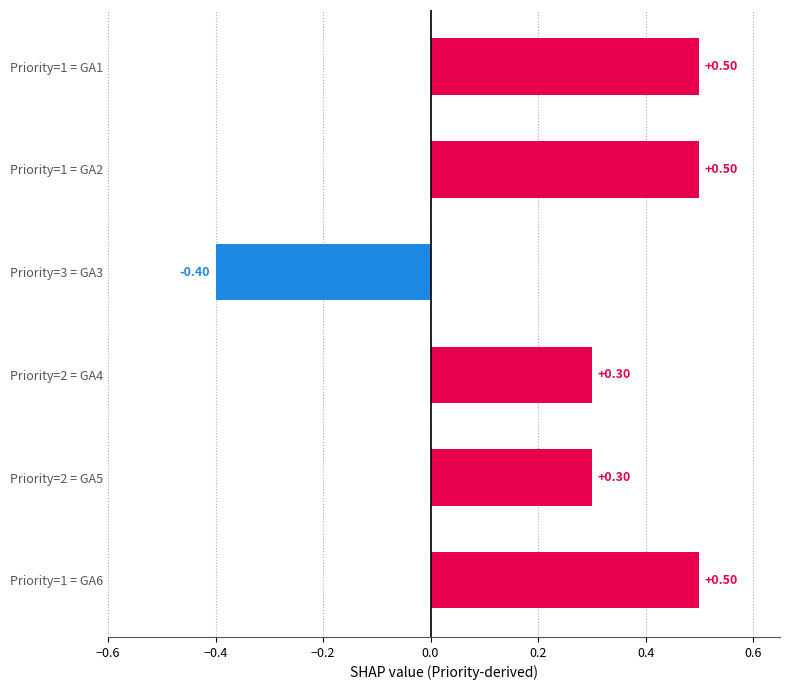

What is the difference between the second highest and minimum values?

0.9